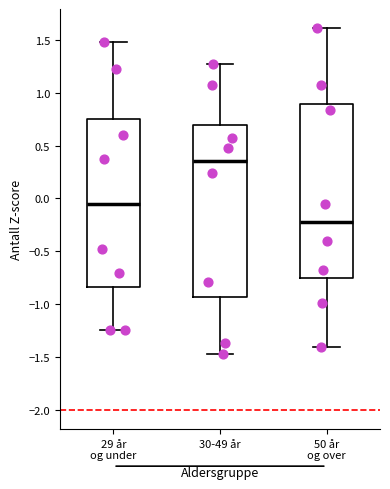

Reading left to right, transcribe this box plot: for each box, give where its median line is, the range the box spans, and where its two whiskers end, as read against the y-axis. The values are not printed on the chart, so give them approximately, as read against the axis.

29 år og under: median -0.05, box -0.85 to 0.75, whiskers -1.25 to 1.50
30-49 år: median 0.35, box -0.95 to 0.70, whiskers -1.45 to 1.25
50 år og over: median -0.25, box -0.75 to 0.90, whiskers -1.40 to 1.60